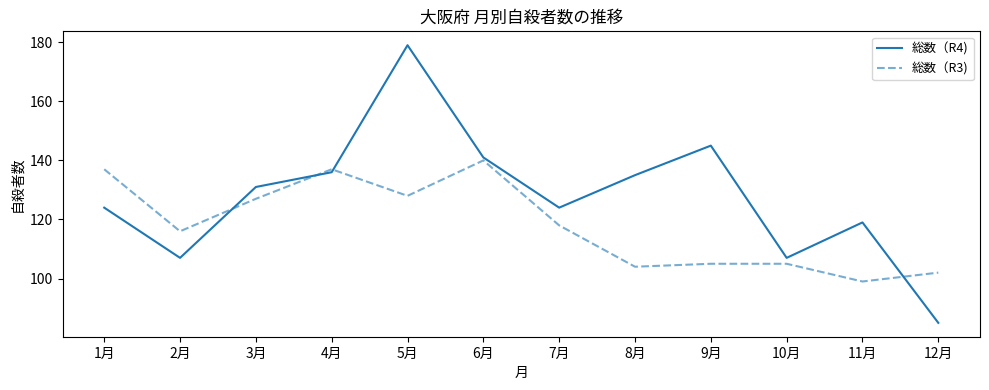

Which series has the largest total across all categories?

総数（R4)